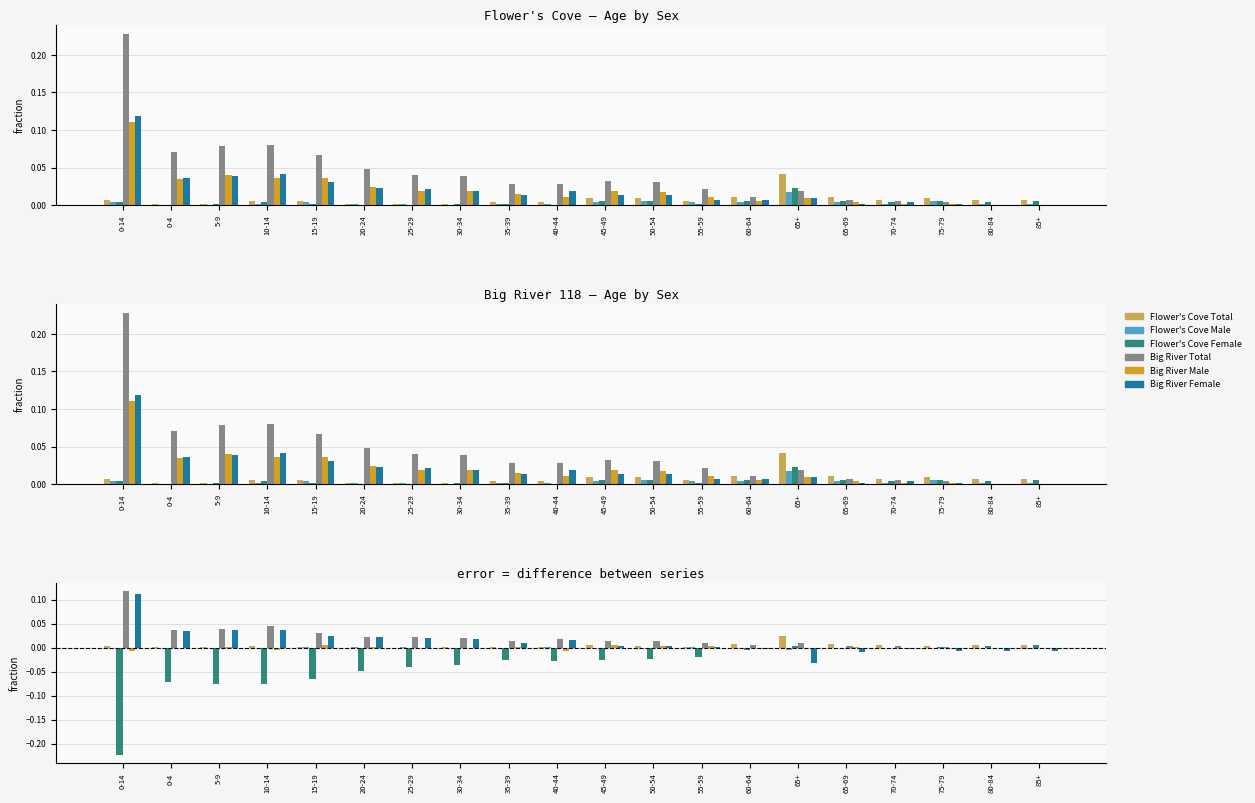

How many values in Big River Female are below zero?

7